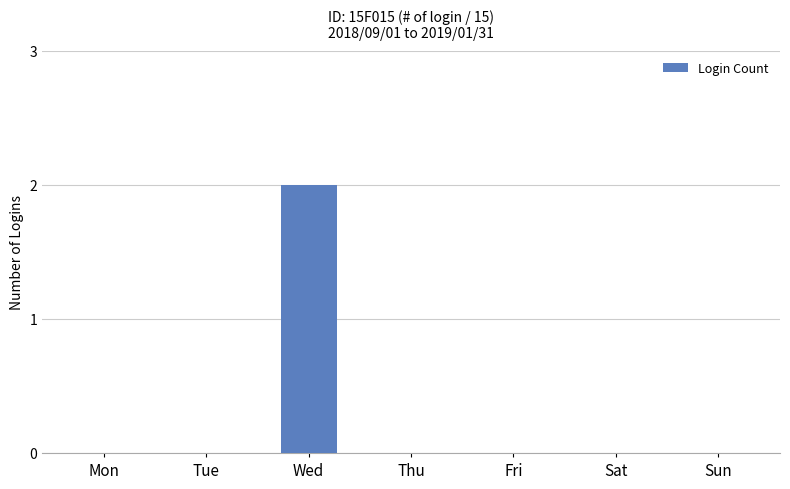

The value at Mon is 0. True or false?

True